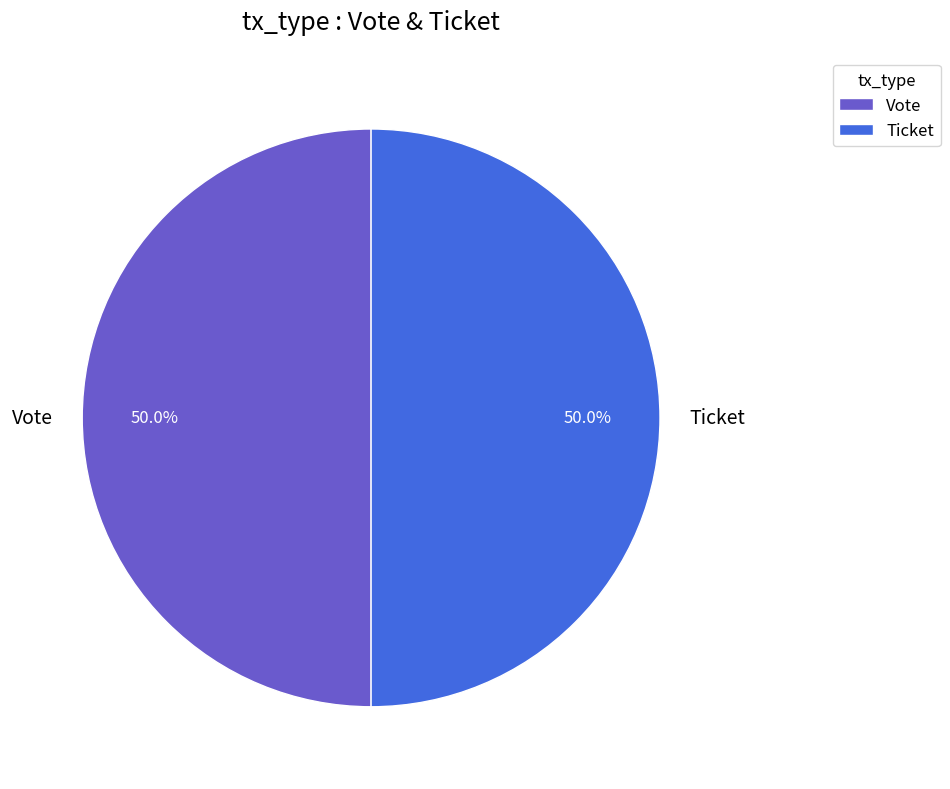

Approximately how many times larger is the value at Vote compared to Ticket?

1.0